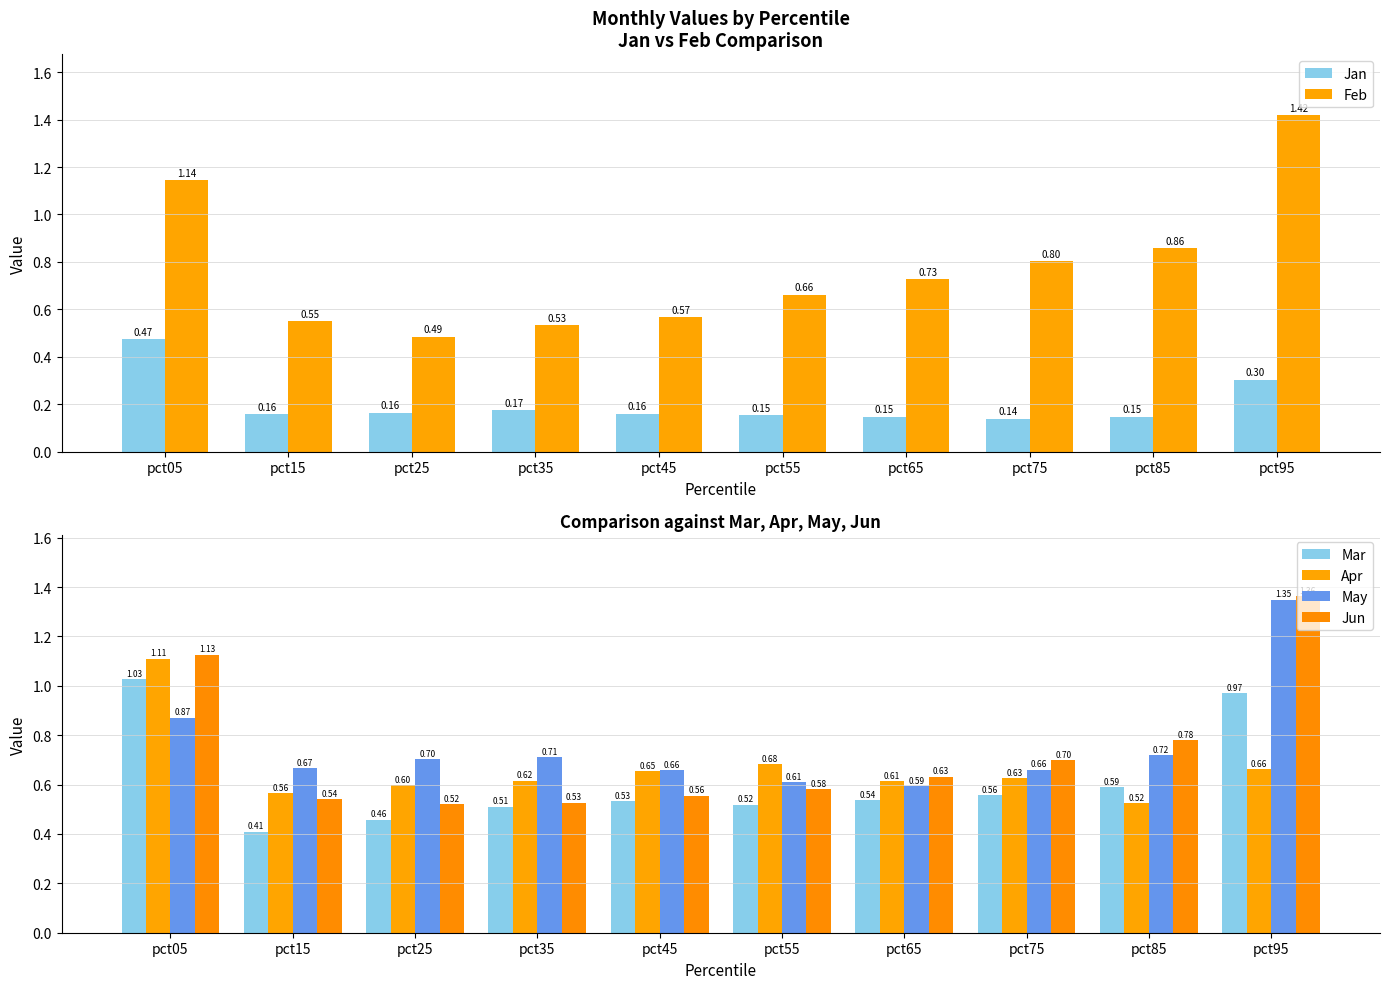

Reading right to left, transcribe all the data shown in this chart.

Jan: 0.3	0.1	0.1	0.1	0.2	0.2	0.2	0.2	0.2	0.5
Feb: 1.4	0.9	0.8	0.7	0.7	0.6	0.5	0.5	0.6	1.1
Mar: 1.0	0.6	0.6	0.5	0.5	0.5	0.5	0.5	0.4	1.0
Apr: 0.7	0.5	0.6	0.6	0.7	0.7	0.6	0.6	0.6	1.1
May: 1.3	0.7	0.7	0.6	0.6	0.7	0.7	0.7	0.7	0.9
Jun: 1.4	0.8	0.7	0.6	0.6	0.6	0.5	0.5	0.5	1.1